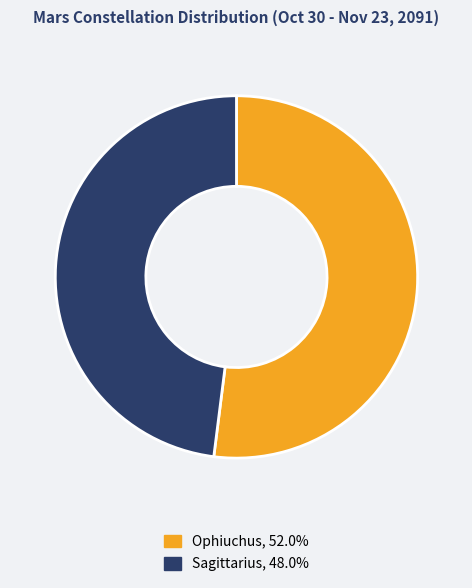

Combined, do Ophiuchus and Sagittarius account for over 50%?

Yes